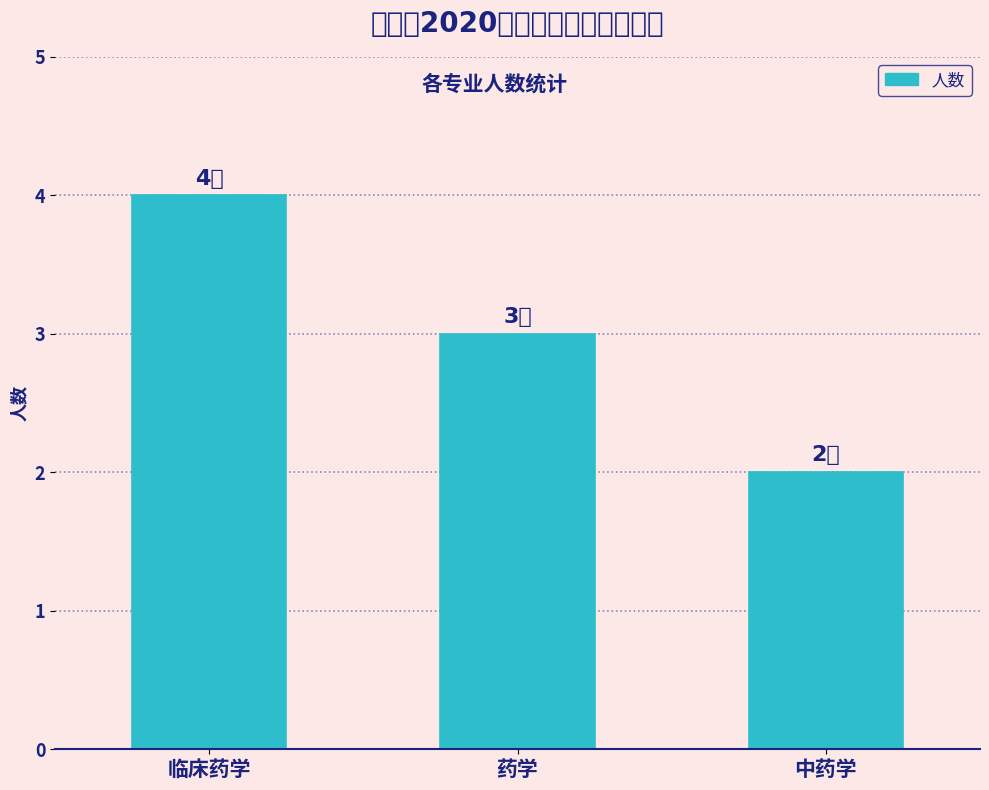

List the labels in order of value, smallest first.

中药学, 药学, 临床药学